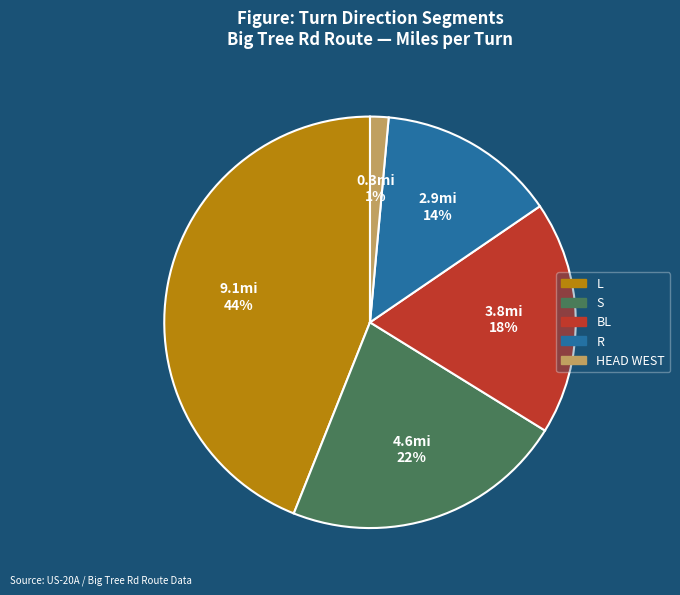

To the nearest percent, what is the difference between the largest and smallest slice percentages?

43%